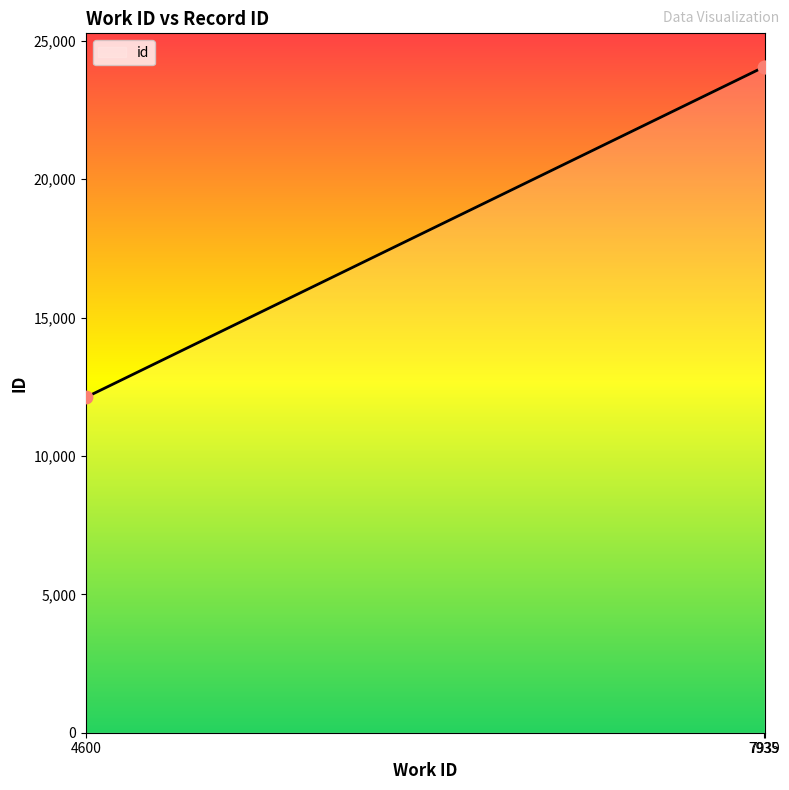

What is the change in value from 4600 to 7939?

+11946